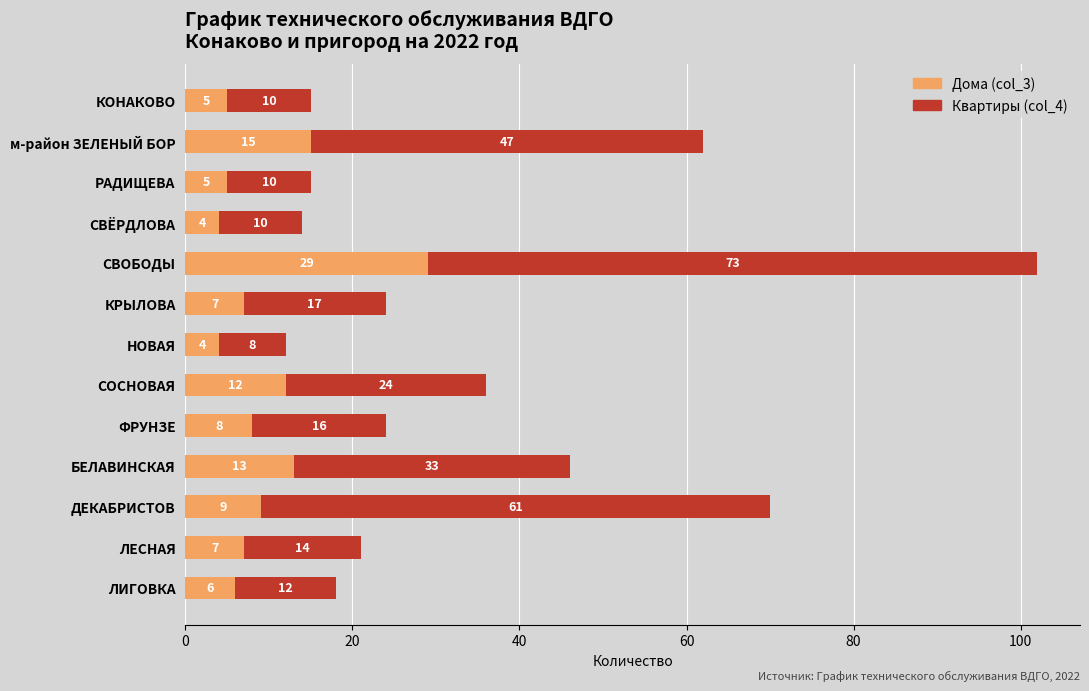

The value of Дома (col_3) at НОВАЯ is 4. True or false?

True